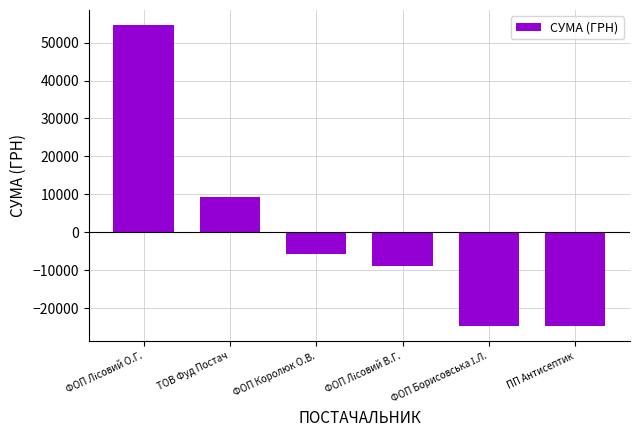

Where is the data nearest to the value 14936?

ТОВ Фуд Постач